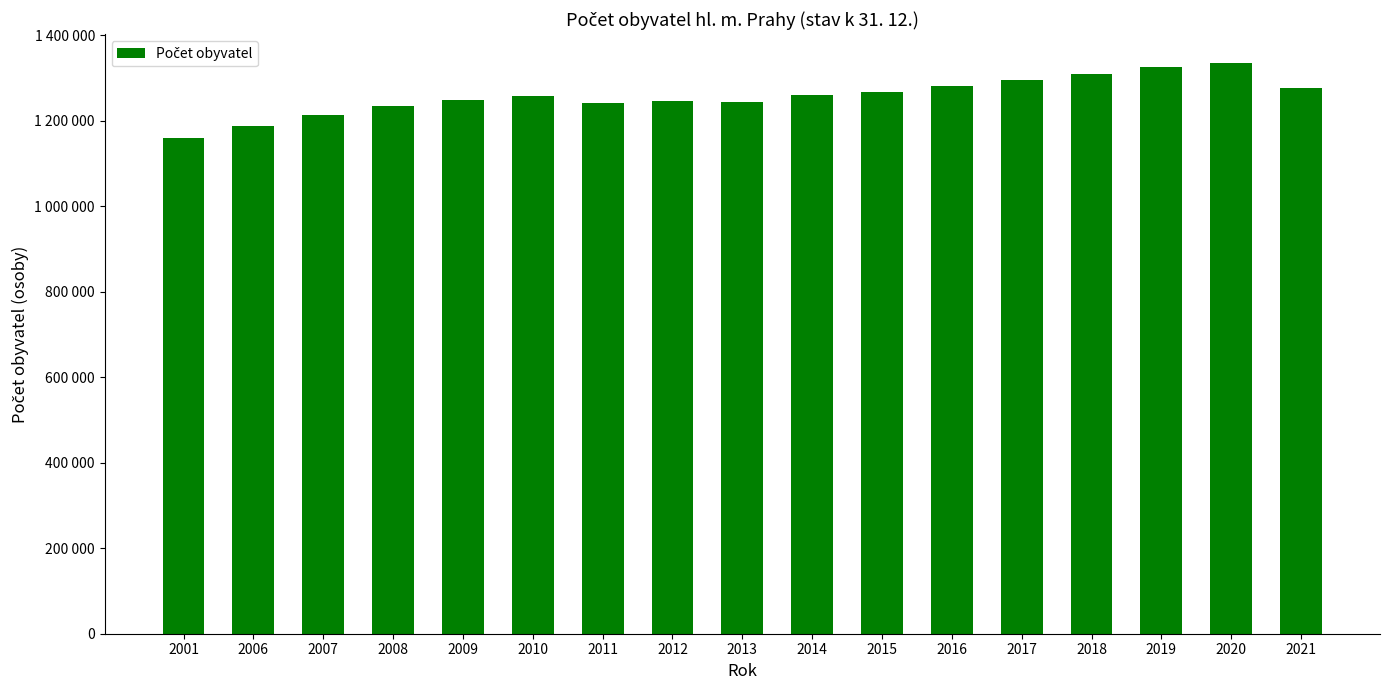

What is the change in value from 2016 to 2017?

+14005